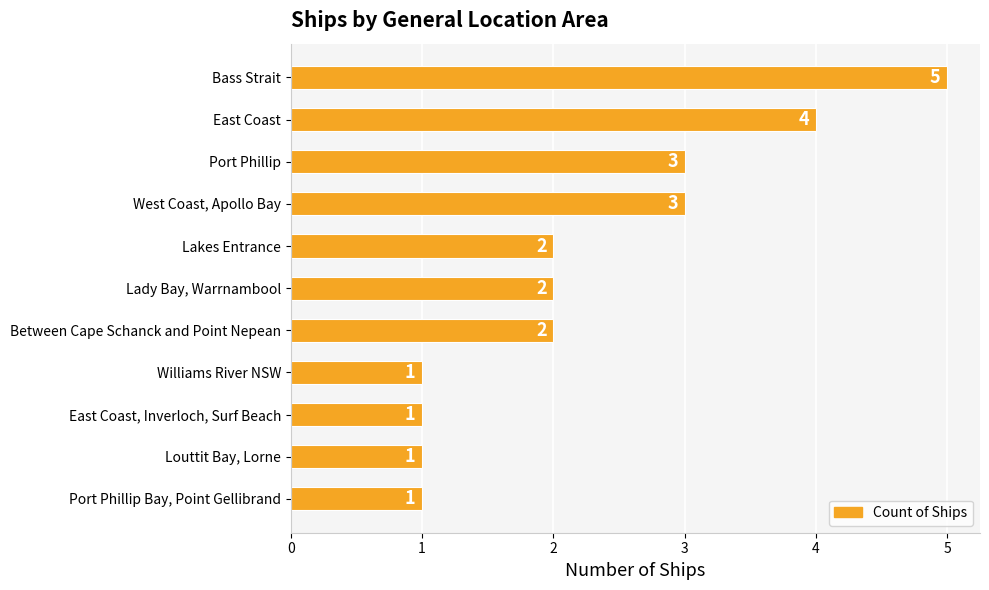

Reading top to bottom, what are all the values shown in this chart?

Bass Strait=5	East Coast=4	Port Phillip=3	West Coast, Apollo Bay=3	Lakes Entrance=2	Lady Bay, Warrnambool=2	Between Cape Schanck and Point Nepean=2	Williams River NSW=1	East Coast, Inverloch, Surf Beach=1	Louttit Bay, Lorne=1	Port Phillip Bay, Point Gellibrand=1